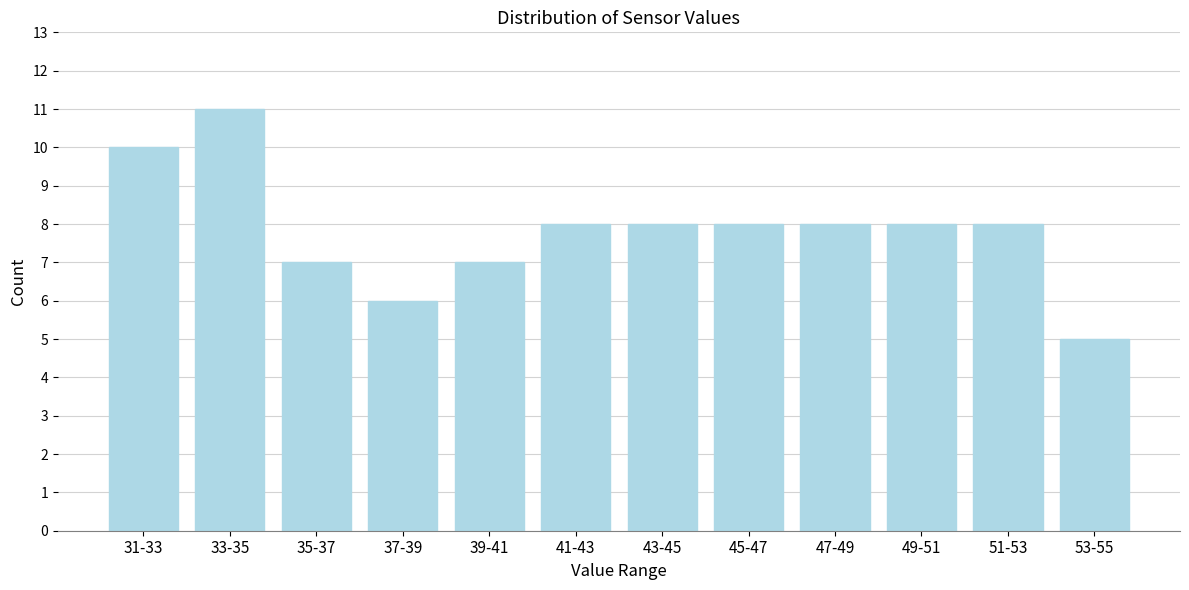

Reading left to right, transcribe all the data shown in this chart.

10	11	7	6	7	8	8	8	8	8	8	5